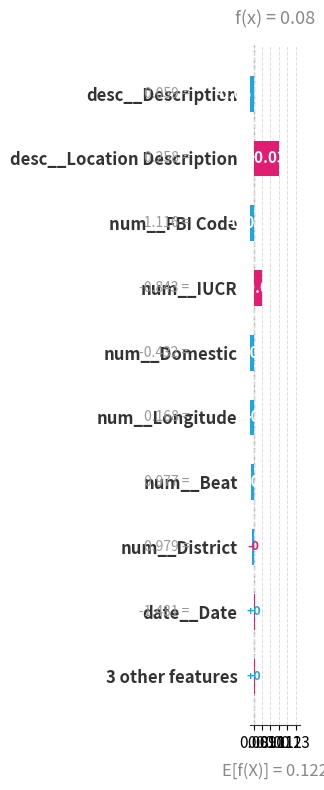

Reading right to left, transcribe all the data shown in this chart.

0.0	0.0	0.0	0.0	0.0	0.0	0.0	0.0	0.0	0.1